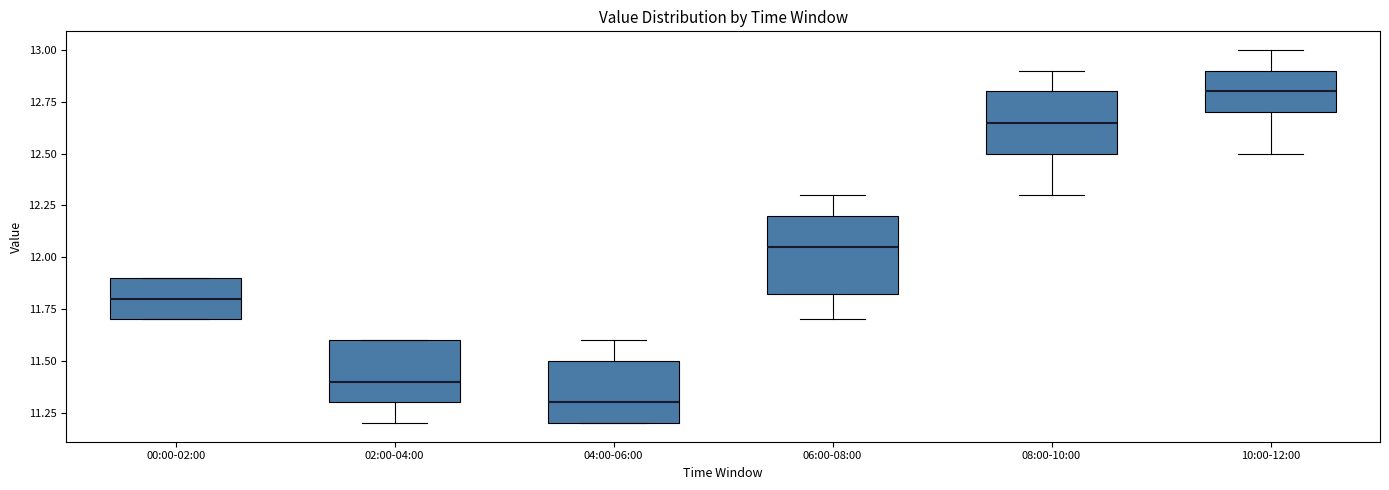

Which box has the lowest median line?

04:00-06:00